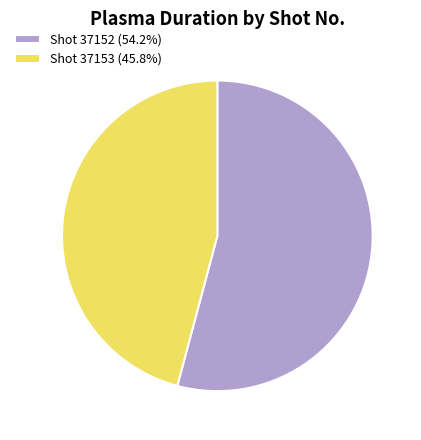

Does Shot 37153 (45.8%) account for over 50% of the chart?

No